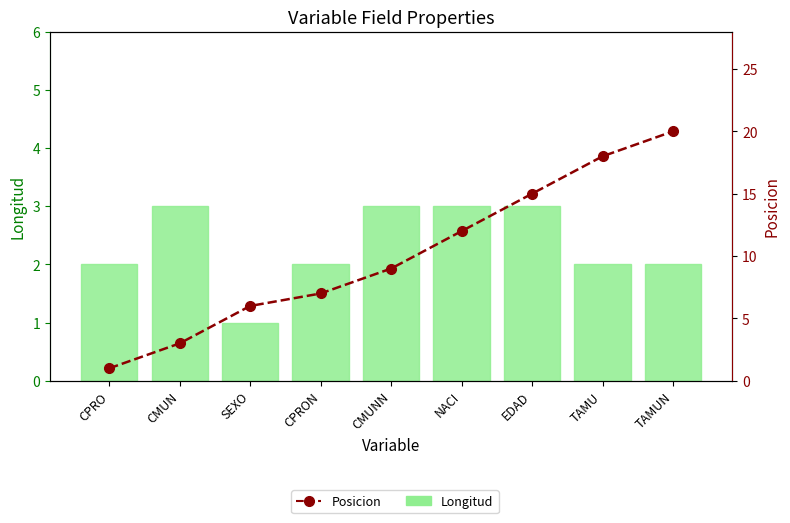

What is the difference between the maximum and minimum values in the Posicion series?

19